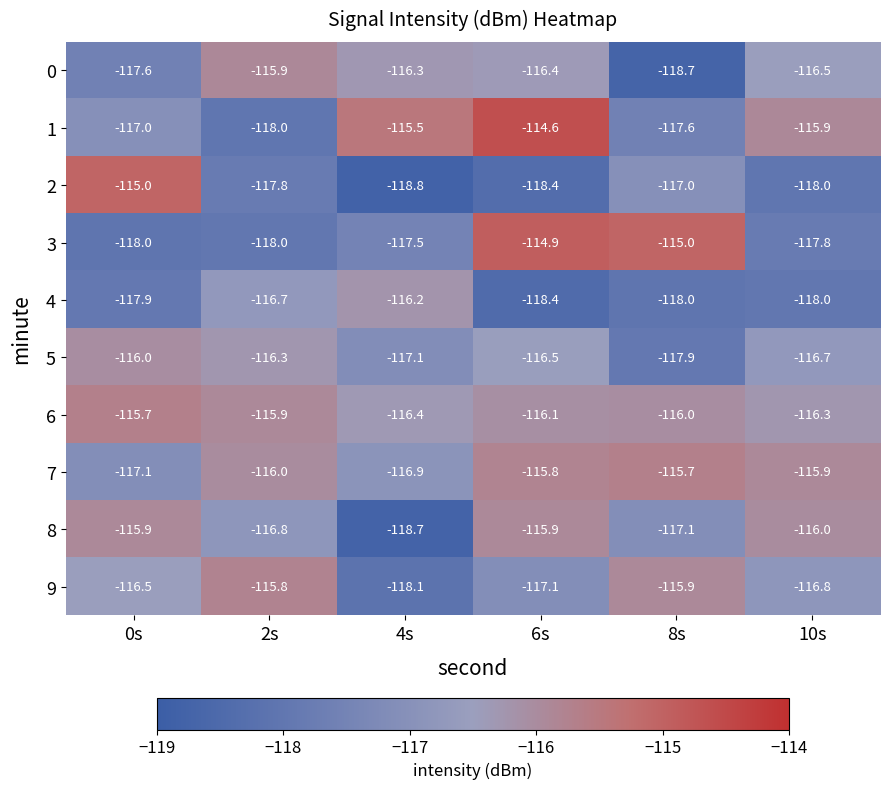

The value of 1 at 2s is -37.3. True or false?

False